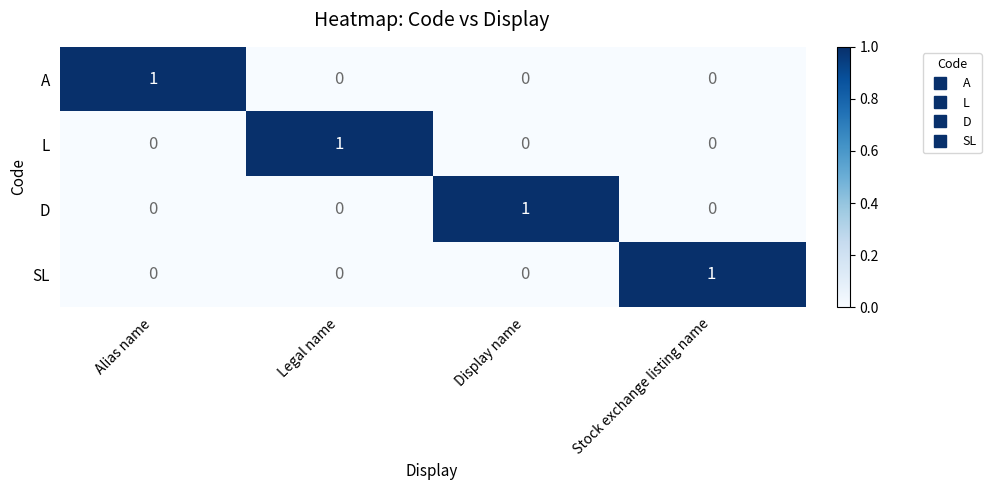

At how many categories does at least one series exceed 0?

4